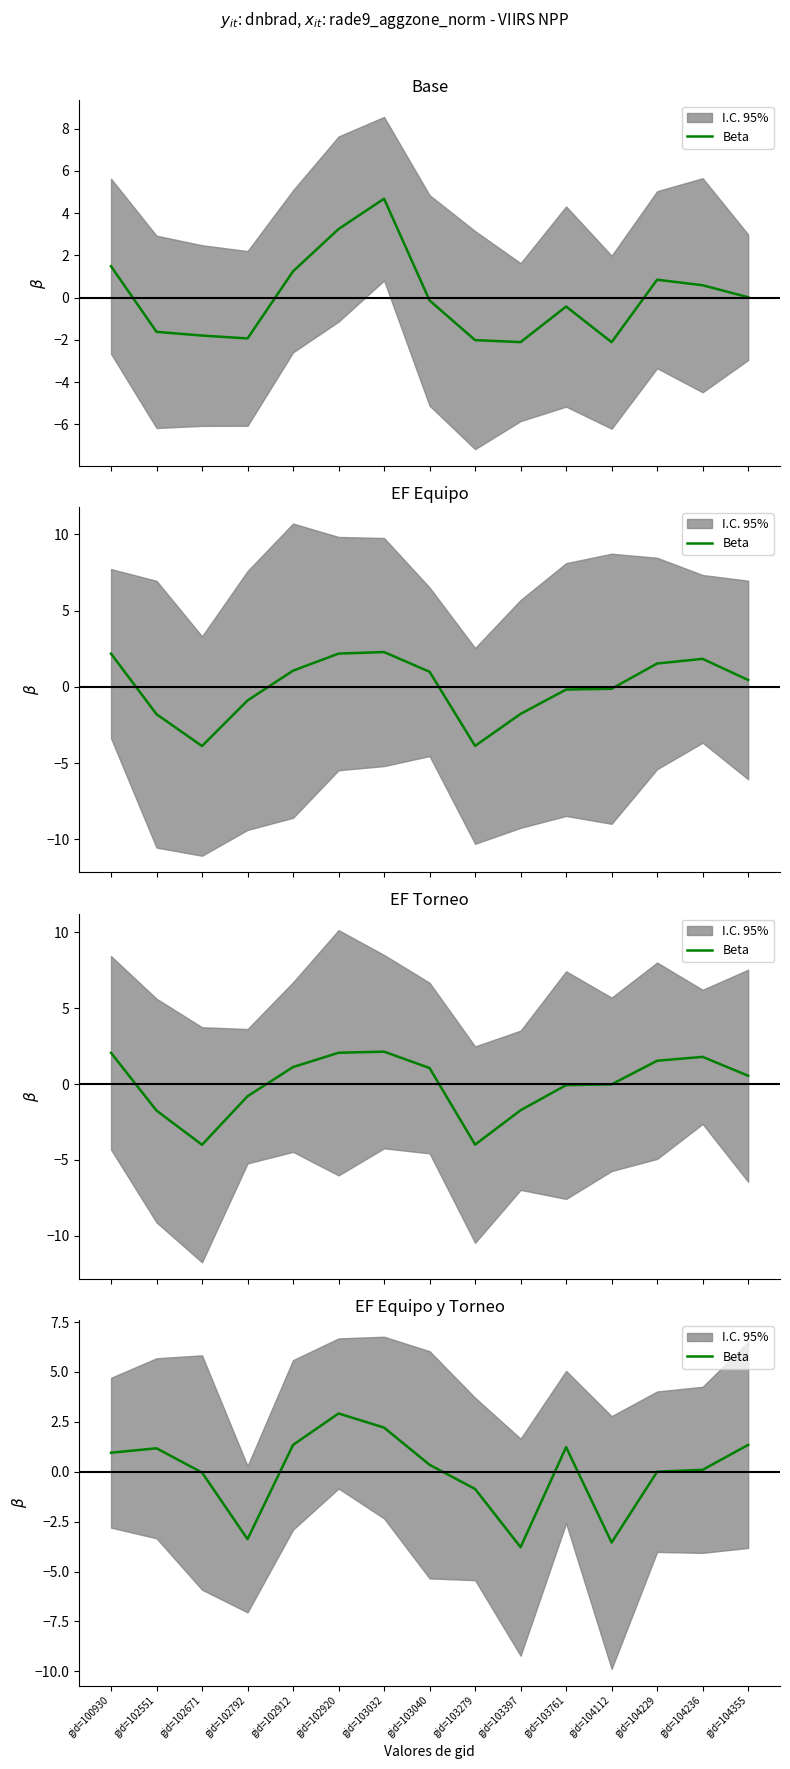

What is the difference between the second highest and second lowest values?

5.8